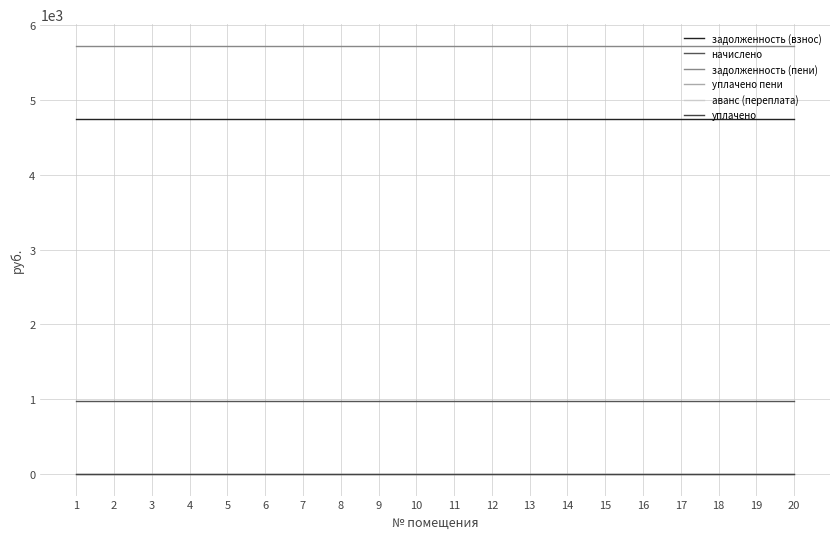

Is this an area chart (filled region under the line)?

No